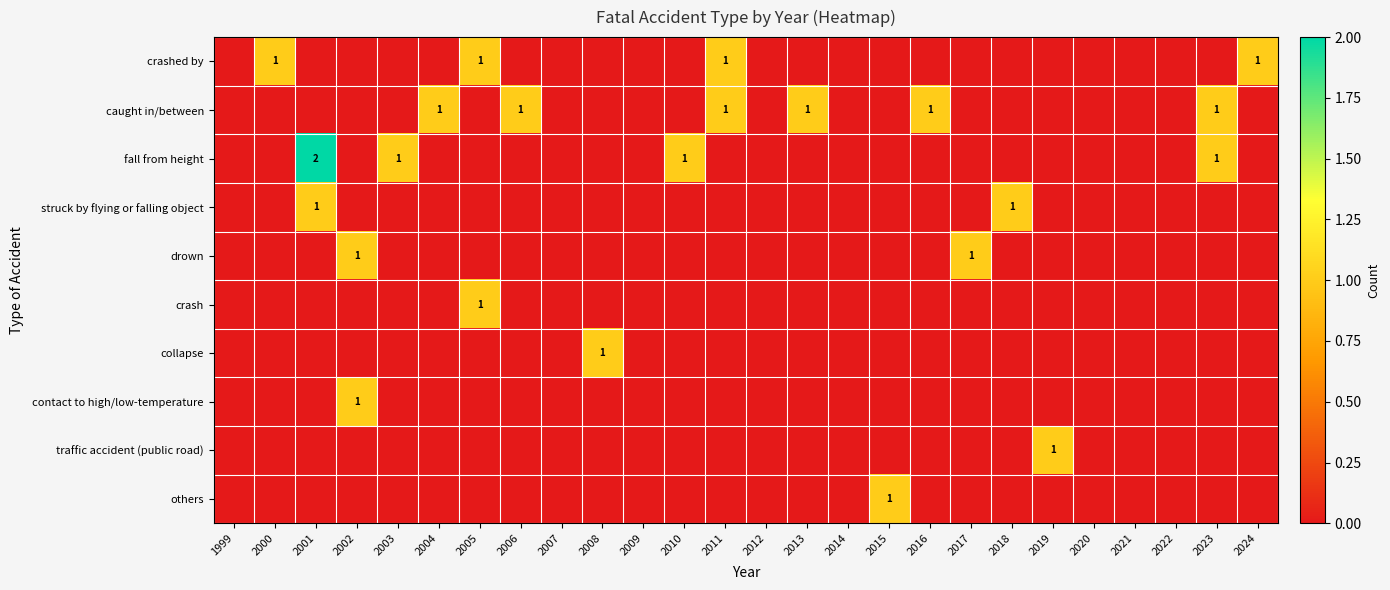

The struck by flying or falling object series shows 0 at 2004. True or false?

True